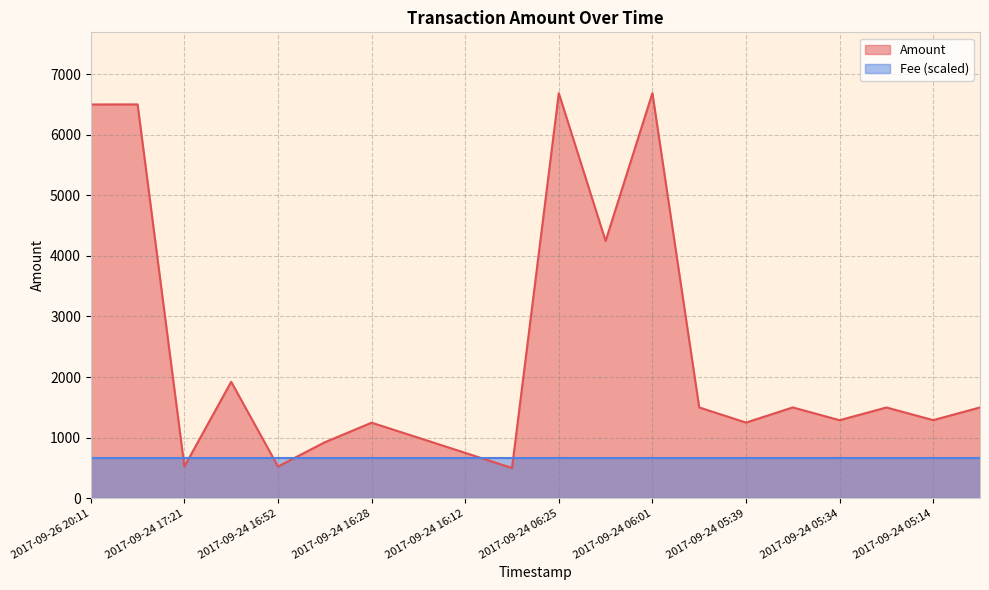

The value of Amount at 2017-09-26 20:11 is 11168.8. True or false?

False